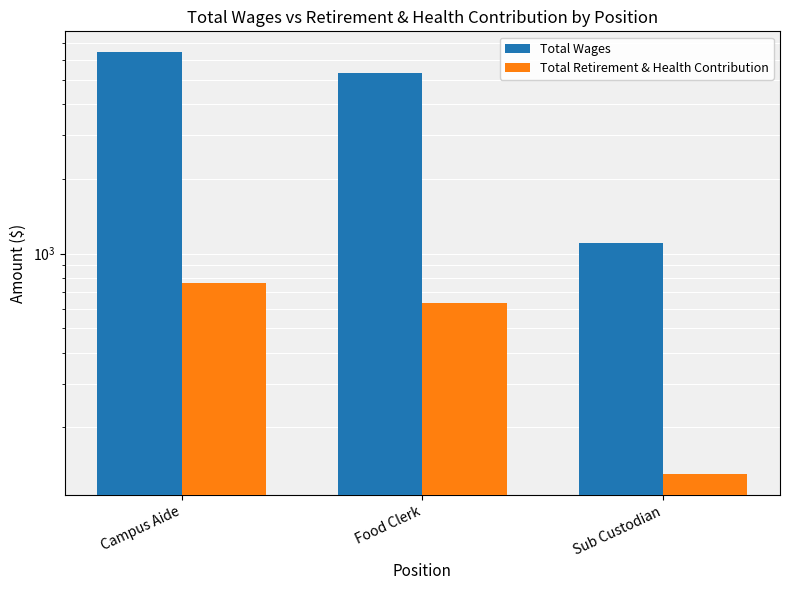

Which series has the largest total across all categories?

Total Wages